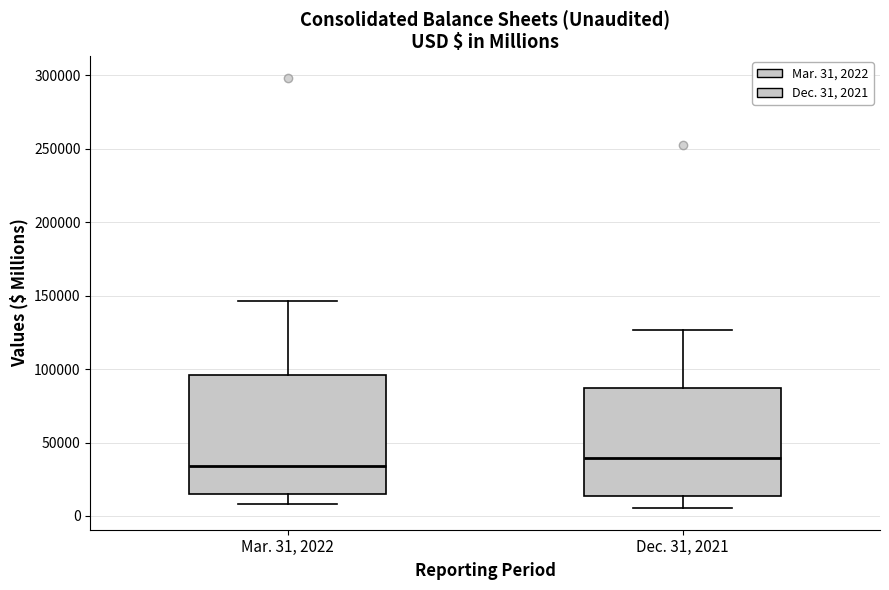

Reading left to right, read every box against the y-axis: the position of its median line, the range the box covers, and the ends of its whiskers. The values are not printed on the chart, so give them approximately, as read against the axis.

Mar. 31, 2022: median 35000, box 15000 to 95000, whiskers 10000 to 145000
Dec. 31, 2021: median 40000, box 15000 to 85000, whiskers 5000 to 125000